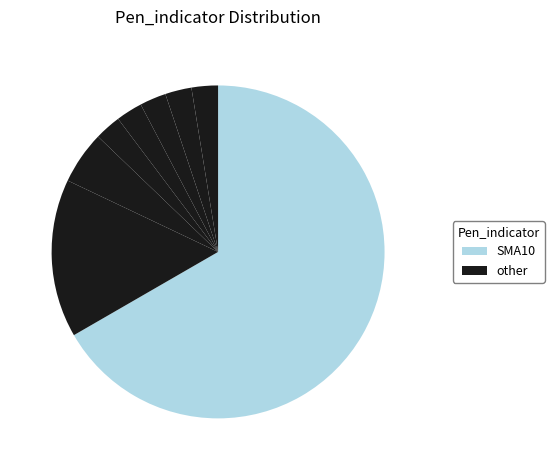

How many segments does this pie chart have?

8